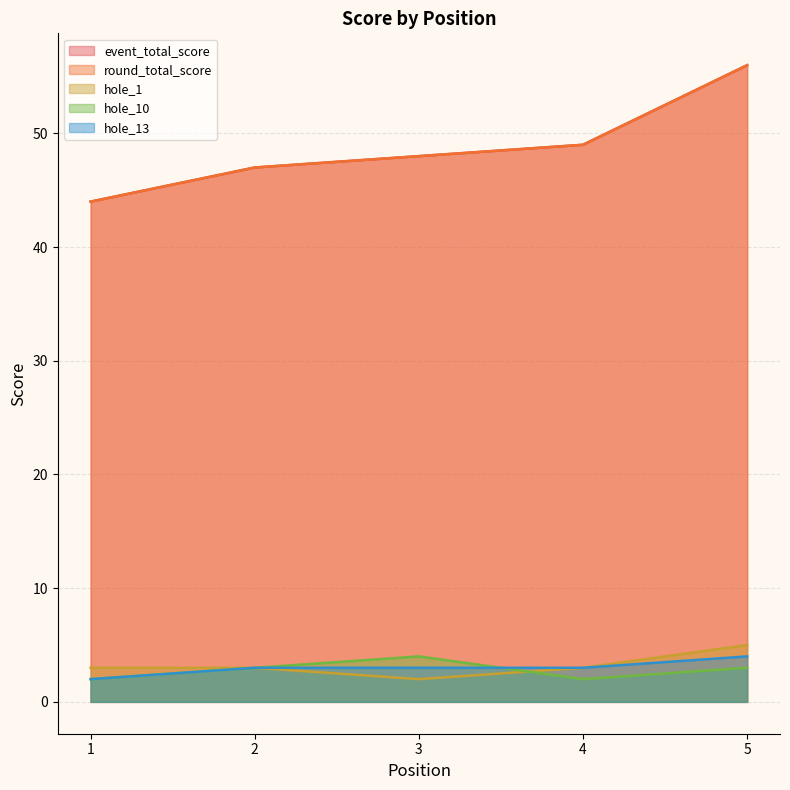

Is the value of hole_1 at 3 greater than the value of hole_13 at 5?

No